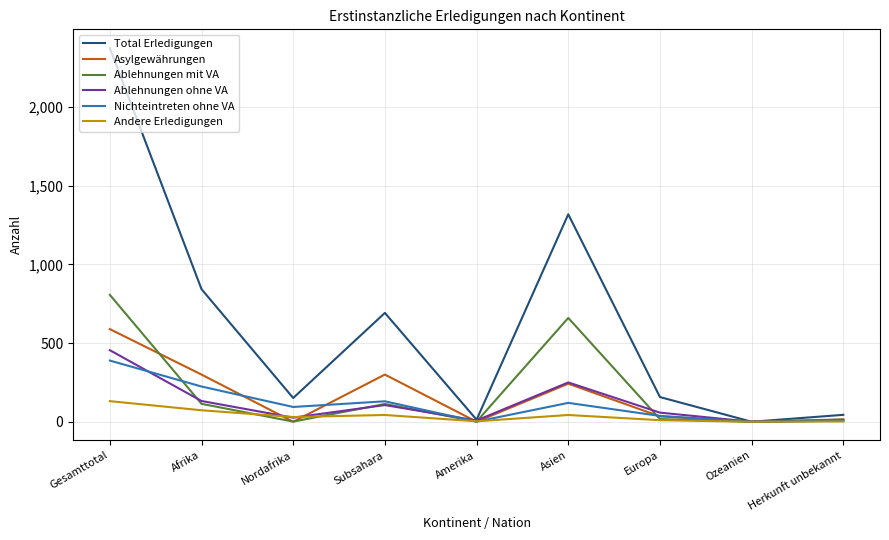

Which series changed the most between Nordafrika and Asien?

Total Erledigungen